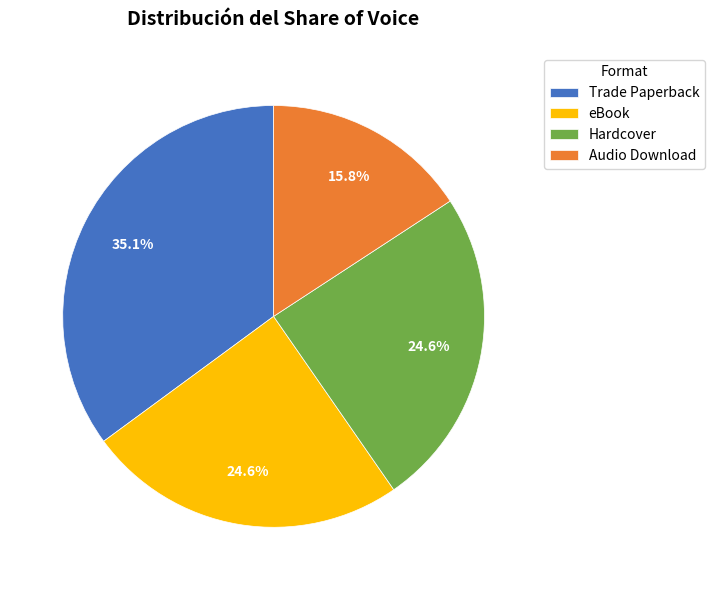

Is there any slice that represents more than half of the pie?

No